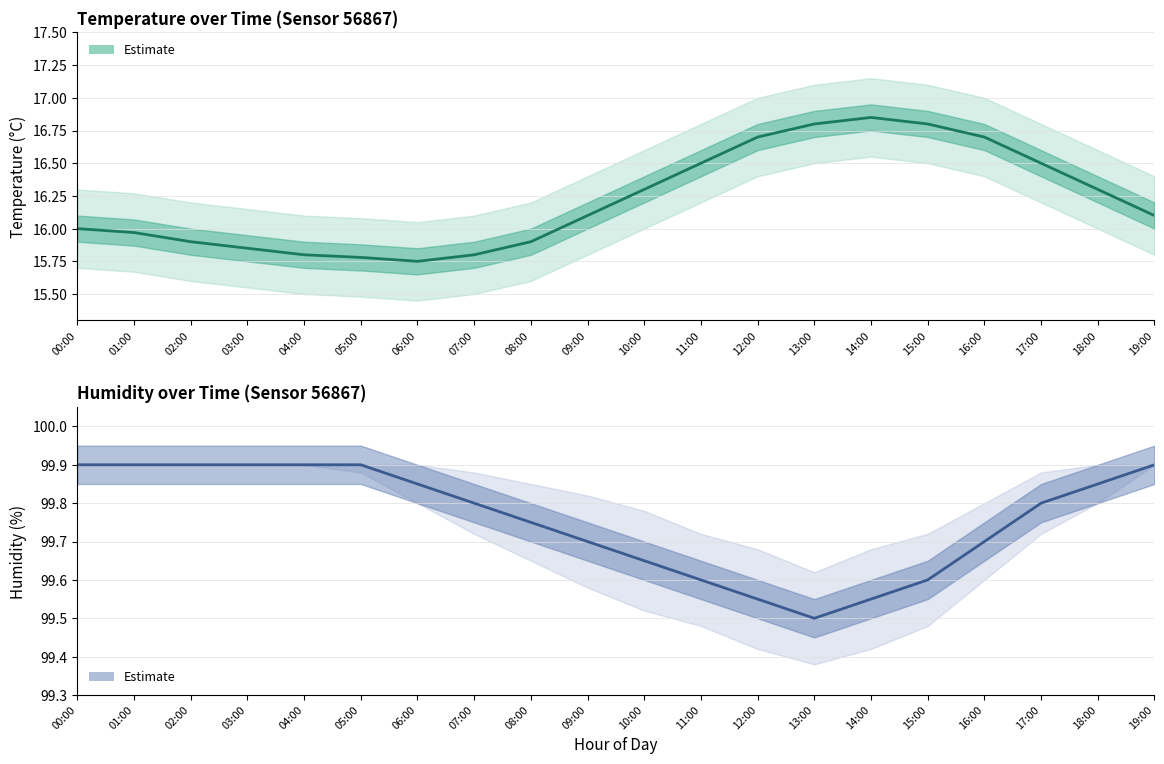

Where is the first local minimum?

13:00